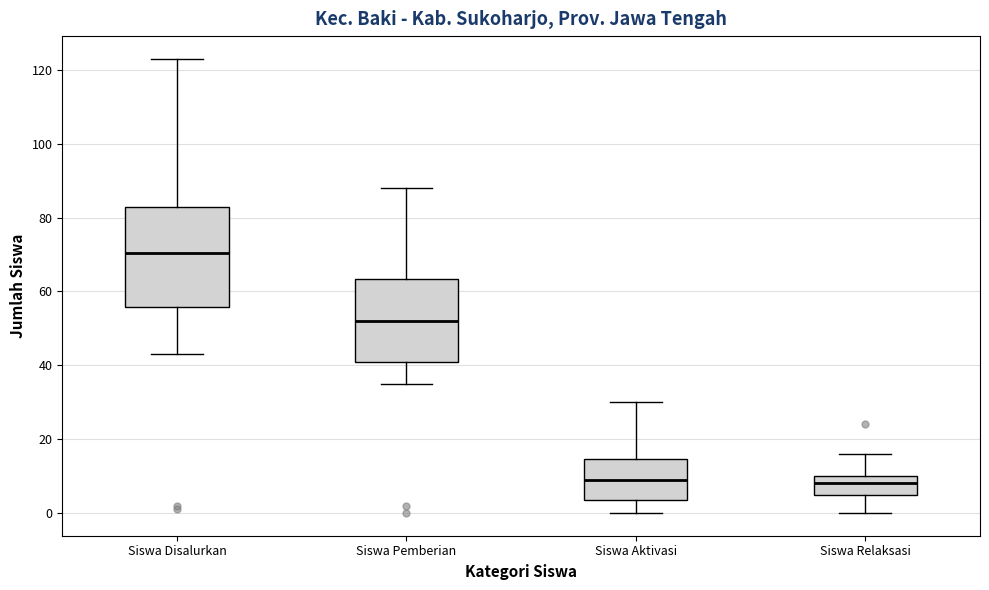

Which box is the tallest, from its lower edge to its upper edge?

Siswa Disalurkan